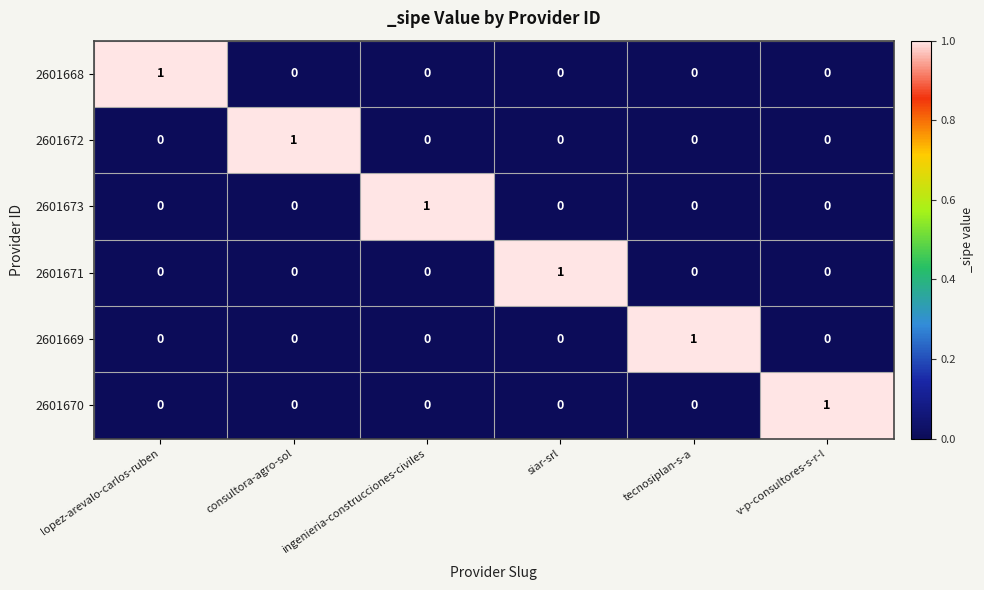

The 2601671 series shows -1 at tecnosiplan-s-a. True or false?

False